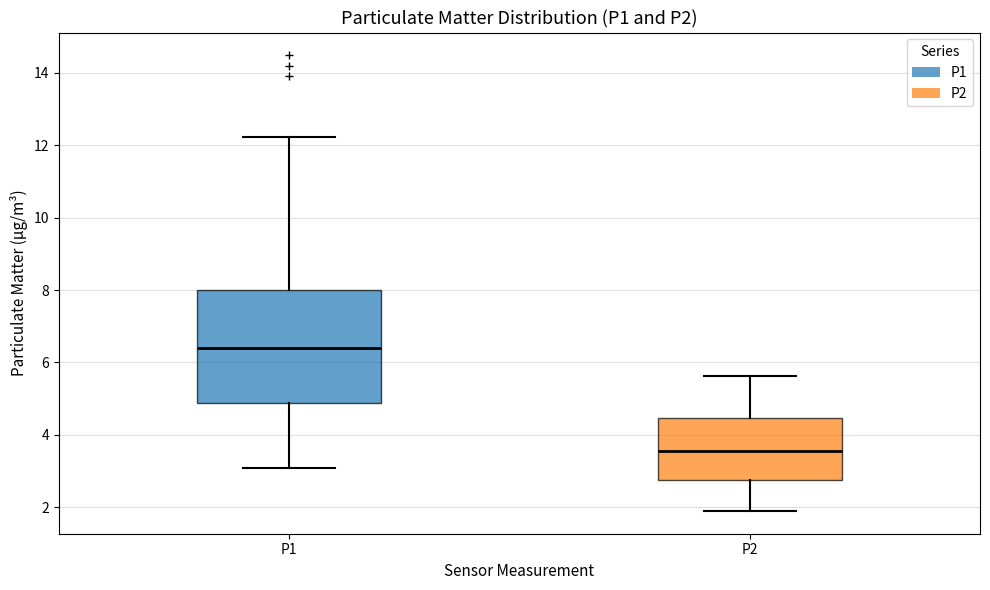

Which box is the tallest, from its lower edge to its upper edge?

P1